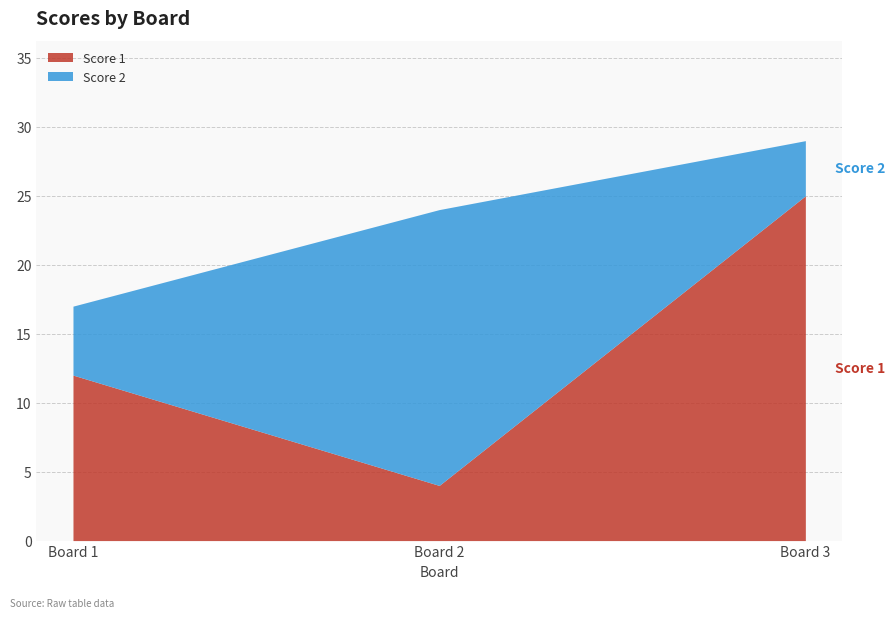

What is the difference between the Score 1 values at 2 and 1?

8